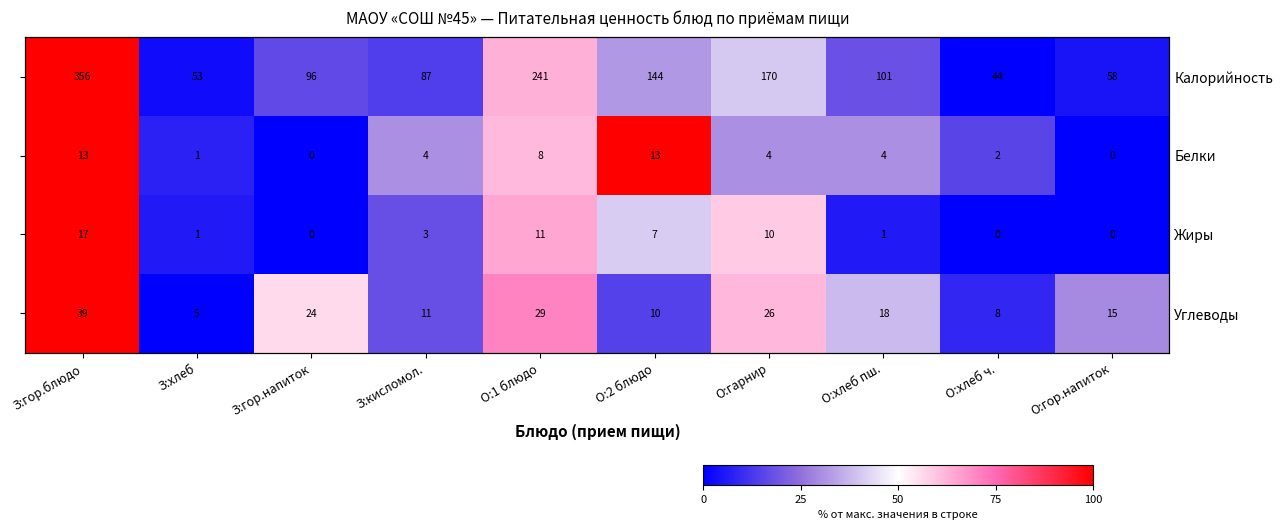

Rank the series at З:гор.блюдо from lowest to highest value.

Калорийность, Белки, Жиры, Углеводы